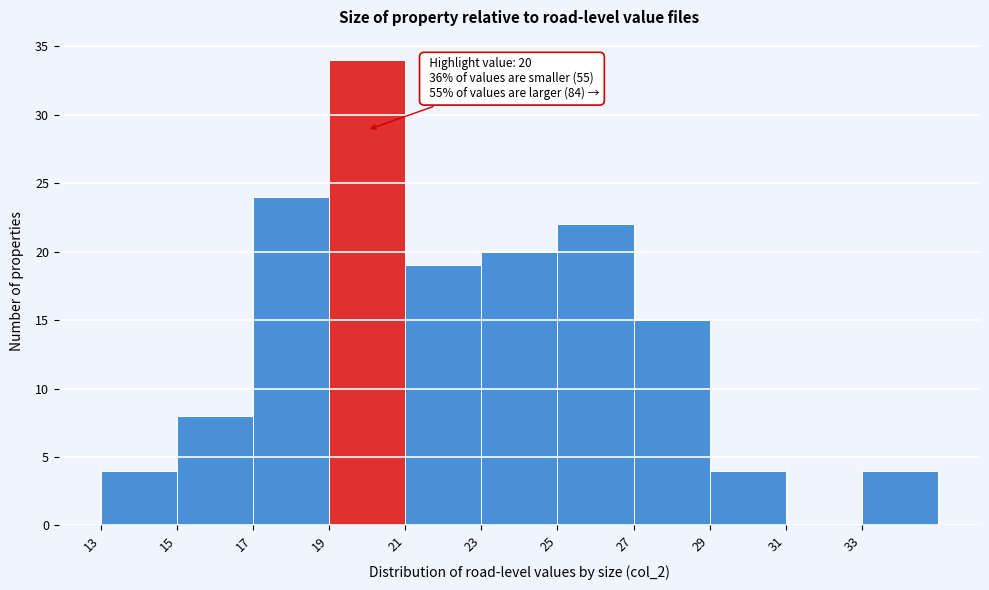

Over which range of the x-axis is the bar tallest?

19 to 21